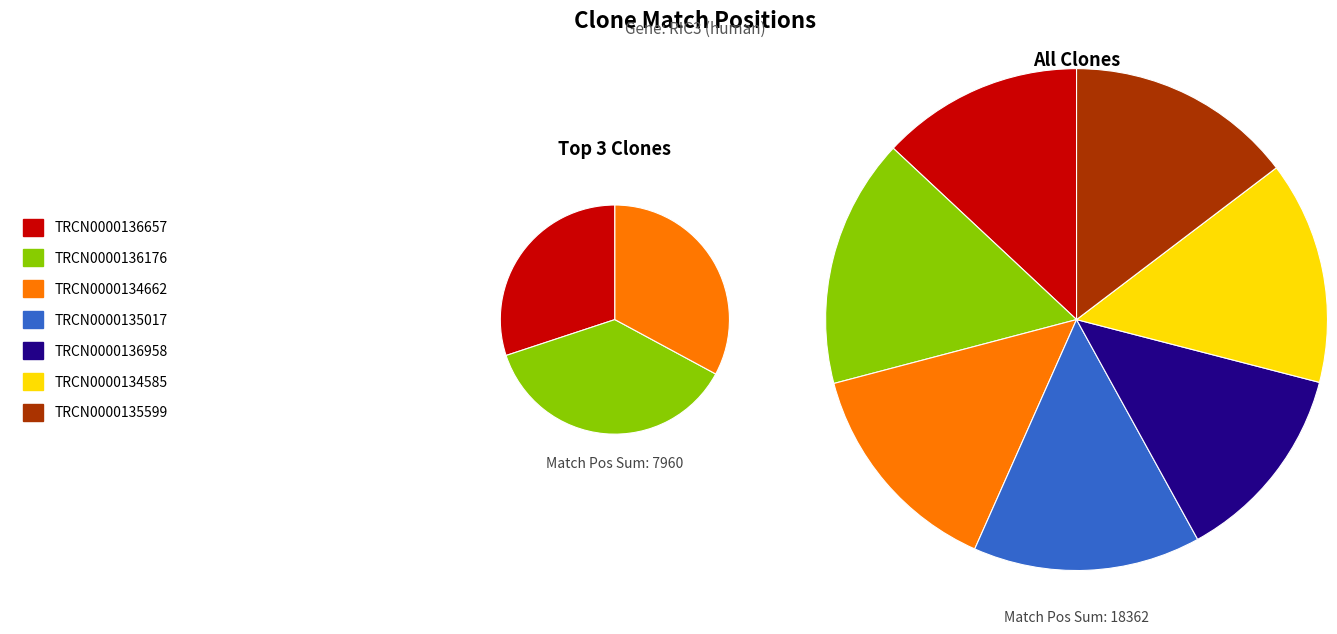

Between TRCN0000136958 and TRCN0000135599, which is larger?

TRCN0000135599